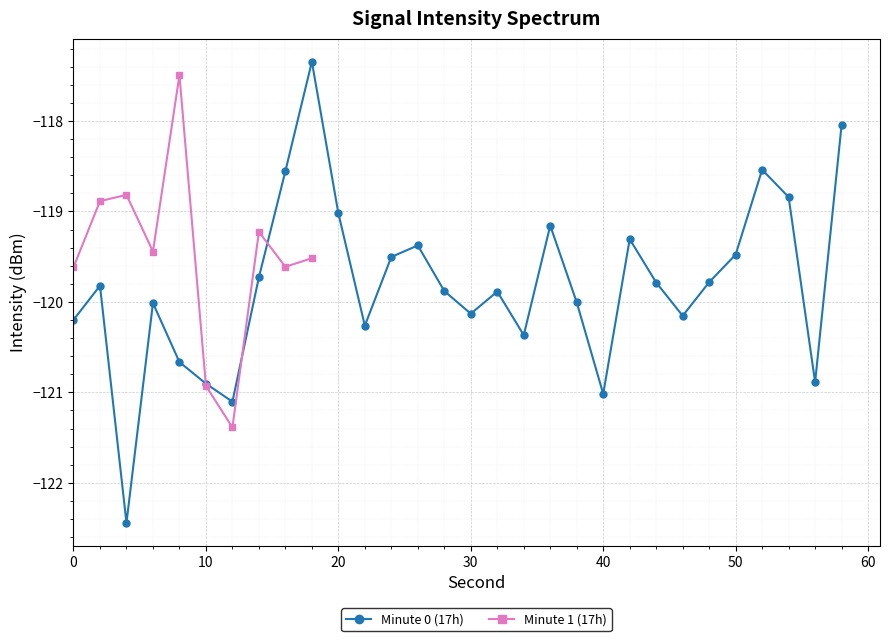

What is the approximate value at 36?

-119.2